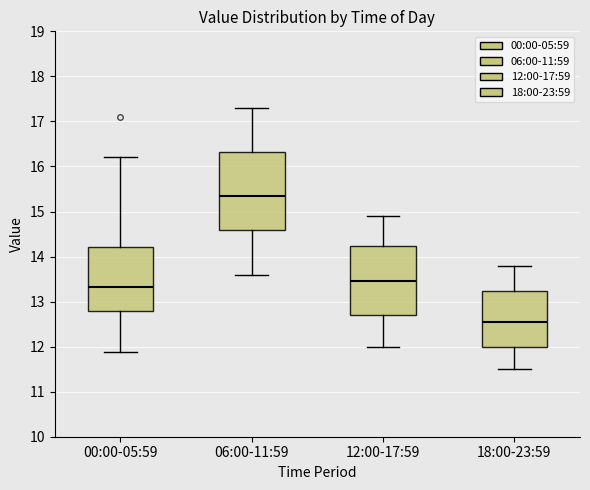

Reading left to right, transcribe this box plot: for each box, give where its median line is, the range the box spans, and where its two whiskers end, as read against the y-axis. The values are not printed on the chart, so give them approximately, as read against the axis.

00:00-05:59: median 13.3, box 12.8 to 14.2, whiskers 11.9 to 16.2
06:00-11:59: median 15.4, box 14.6 to 16.3, whiskers 13.6 to 17.3
12:00-17:59: median 13.5, box 12.7 to 14.2, whiskers 12.0 to 14.9
18:00-23:59: median 12.6, box 12.0 to 13.2, whiskers 11.5 to 13.8